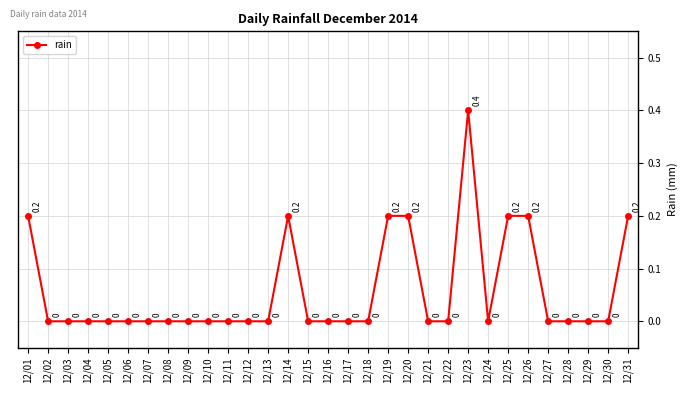

How many values are between 0 and 1?

31